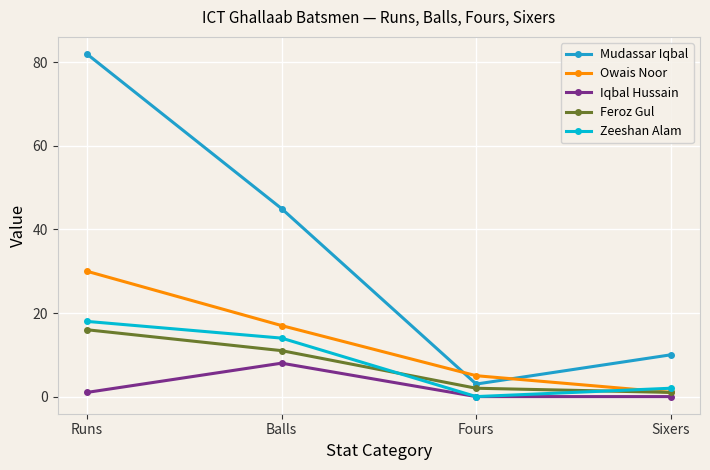

Reading right to left, transcribe all the data shown in this chart.

Mudassar Iqbal: 10	3	45	82
Owais Noor: 1	5	17	30
Iqbal Hussain: 0	0	8	1
Feroz Gul: 1	2	11	16
Zeeshan Alam: 2	0	14	18